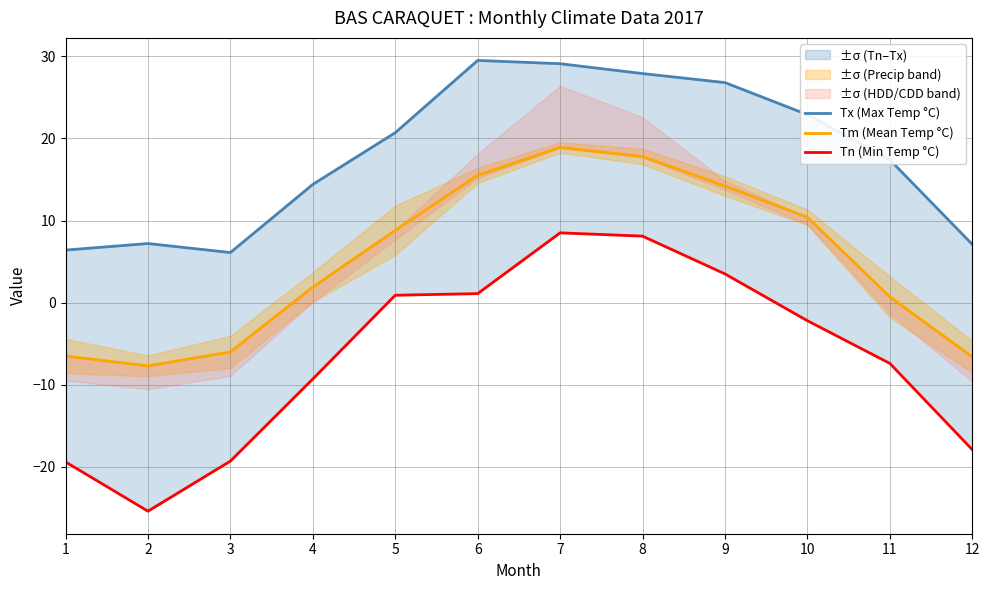

What is the value of the Tx (Max Temp °C) point at the 1st from the left?

6.4